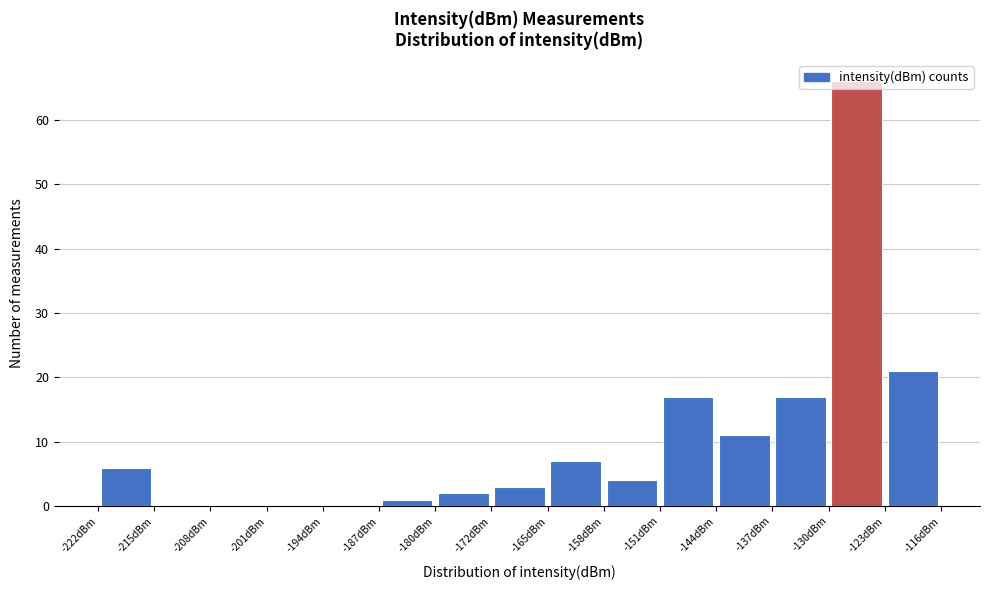

How tall is the bar that spans -172 to -165 on the x-axis? Neither the bar edges nor the heights are printed on the chart, so give them approximately, as read against the axes.

3